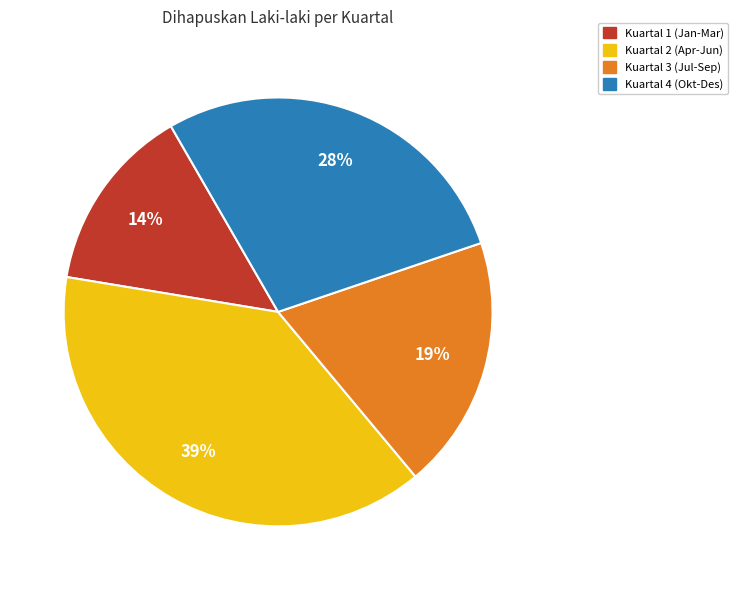

Is there any slice that represents more than half of the pie?

No